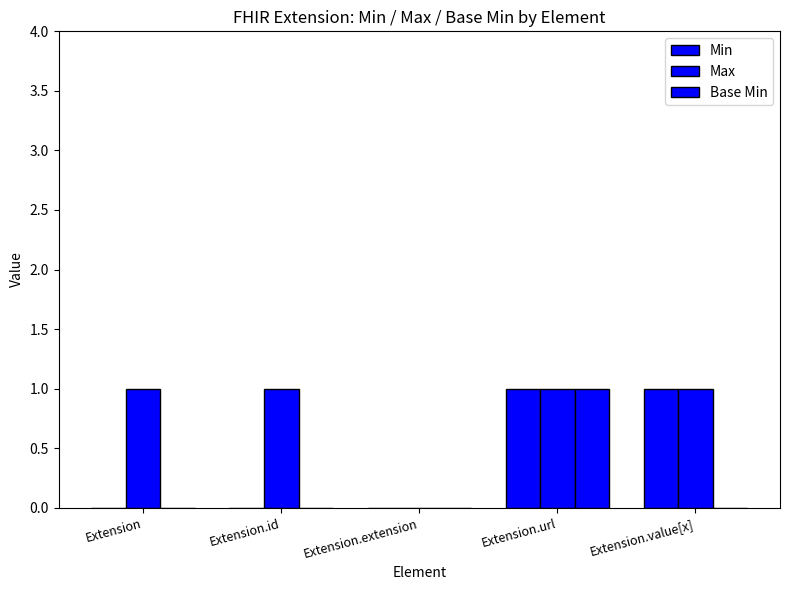

The Min series shows 1 at Extension.value[x]. True or false?

True